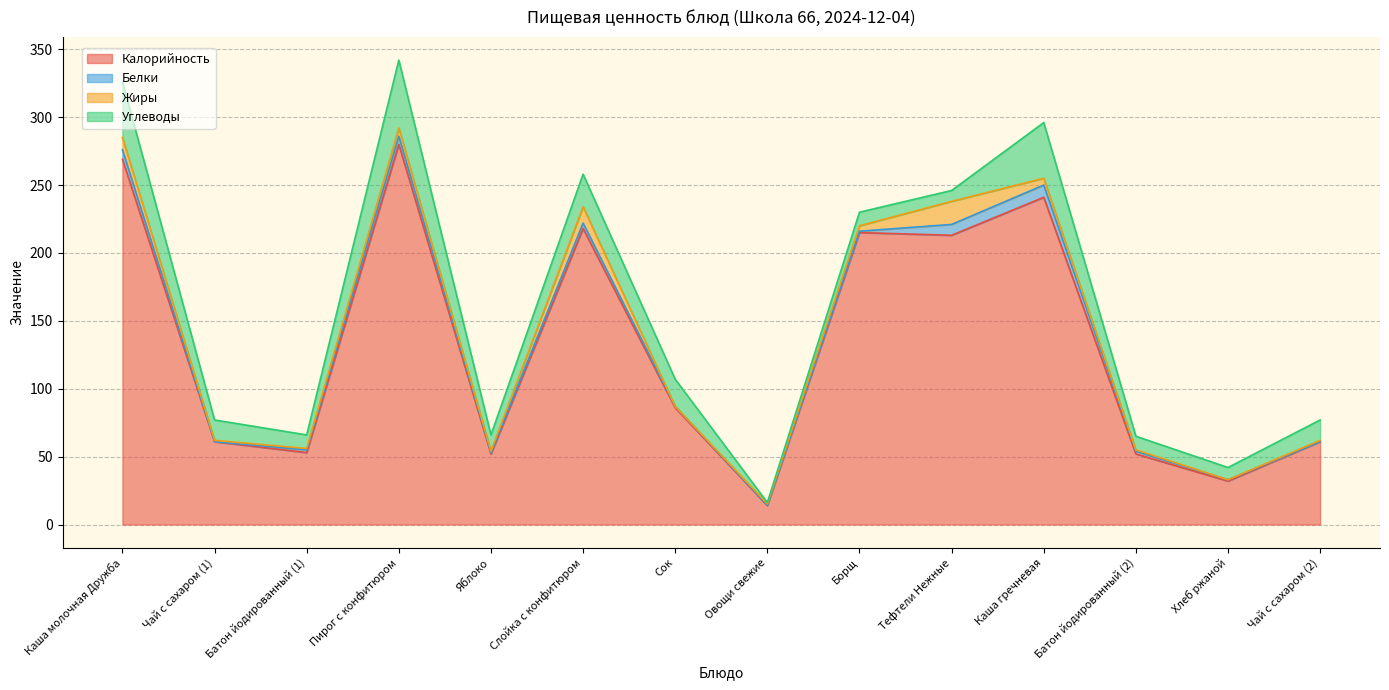

How many interior local peaks does the Углеводы series have?

4